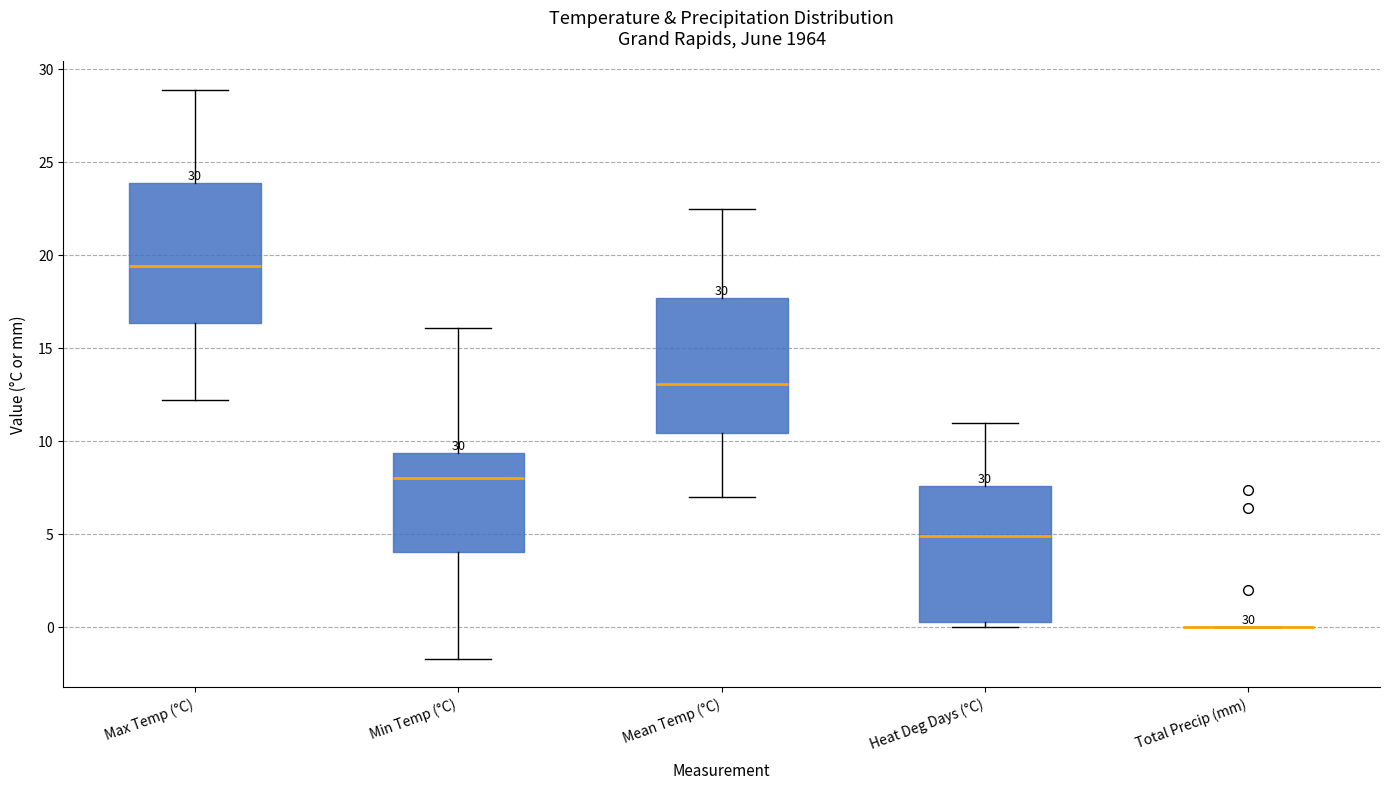

Where is the upper edge of the box for Heat Deg Days (°C) on the y-axis? The values are not printed on the chart, so give them approximately, as read against the axis.

7.5